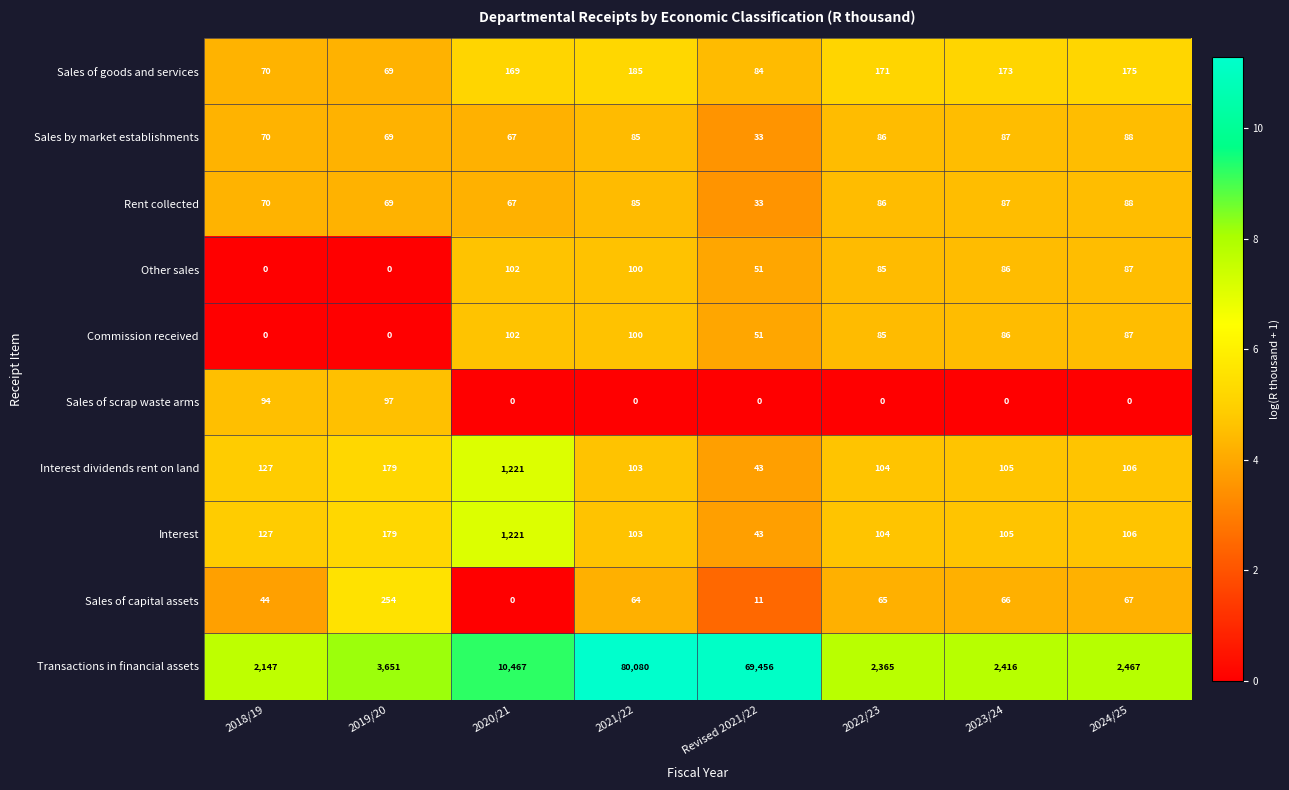

True or false: Sales of goods and services has a value of 171 at 2022/23.

True